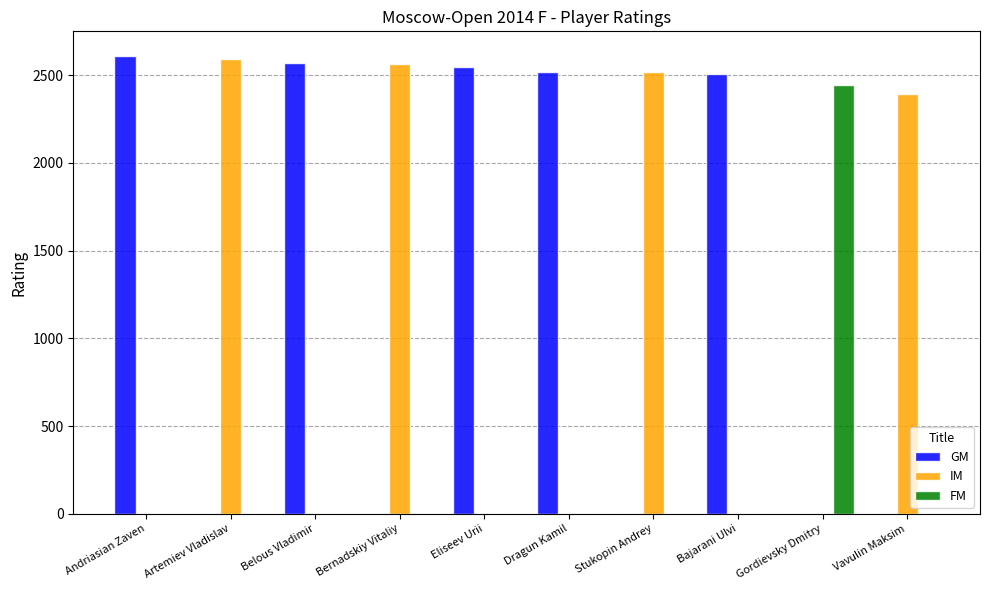

The value of FM at Dragun Kamil is 771. True or false?

False